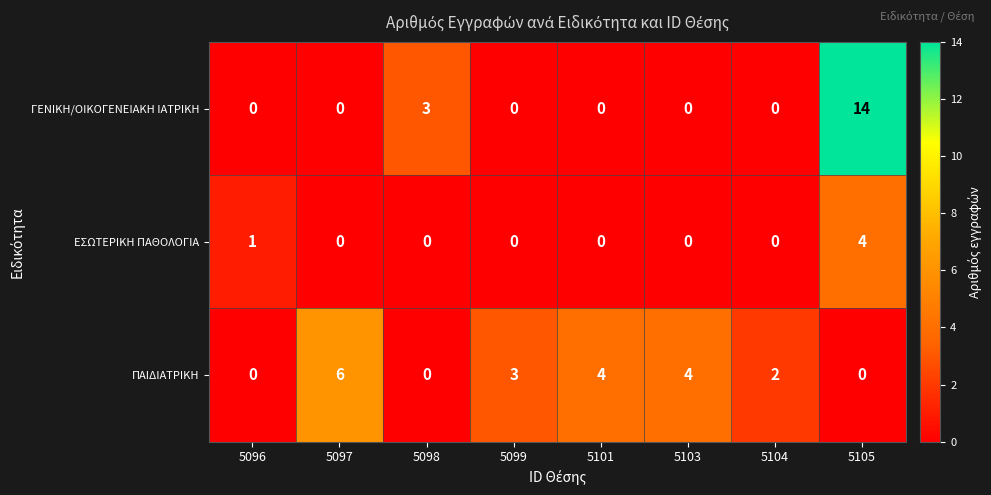

Reading left to right, what are all the values shown in this chart?

ΓΕΝΙΚΗ/ΟΙΚΟΓΕΝΕΙΑΚΗ ΙΑΤΡΙΚΗ: 5096=0	5097=0	5098=3	5099=0	5101=0	5103=0	5104=0	5105=14
ΕΣΩΤΕΡΙΚΗ ΠΑΘΟΛΟΓΙΑ: 5096=1	5097=0	5098=0	5099=0	5101=0	5103=0	5104=0	5105=4
ΠΑΙΔΙΑΤΡΙΚΗ: 5096=0	5097=6	5098=0	5099=3	5101=4	5103=4	5104=2	5105=0